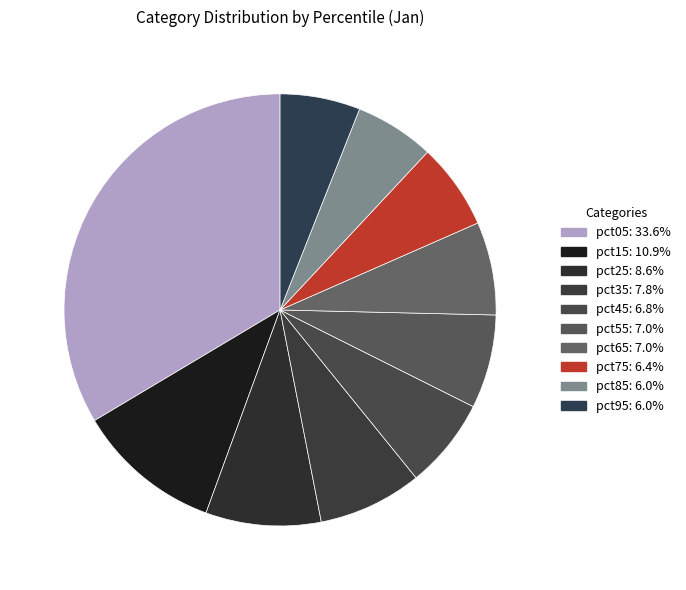

To the nearest percent, what is the combined percentage of pct15 and pct35?

19%